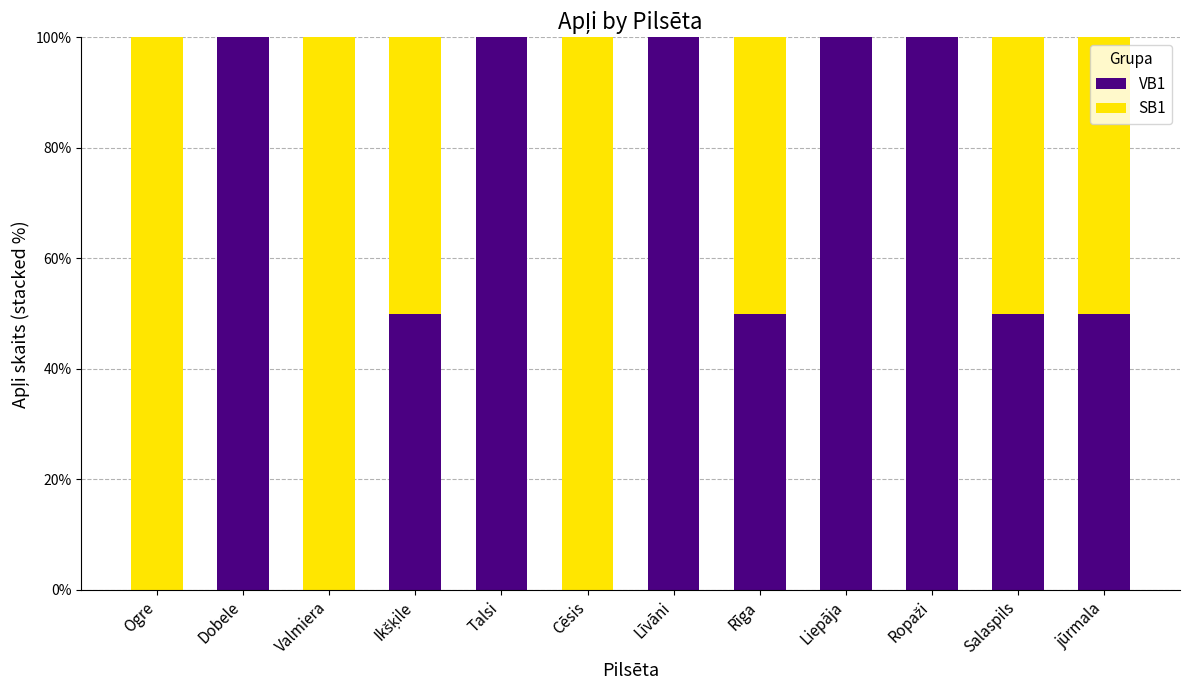

What is the highest value of the VB1 series?

100